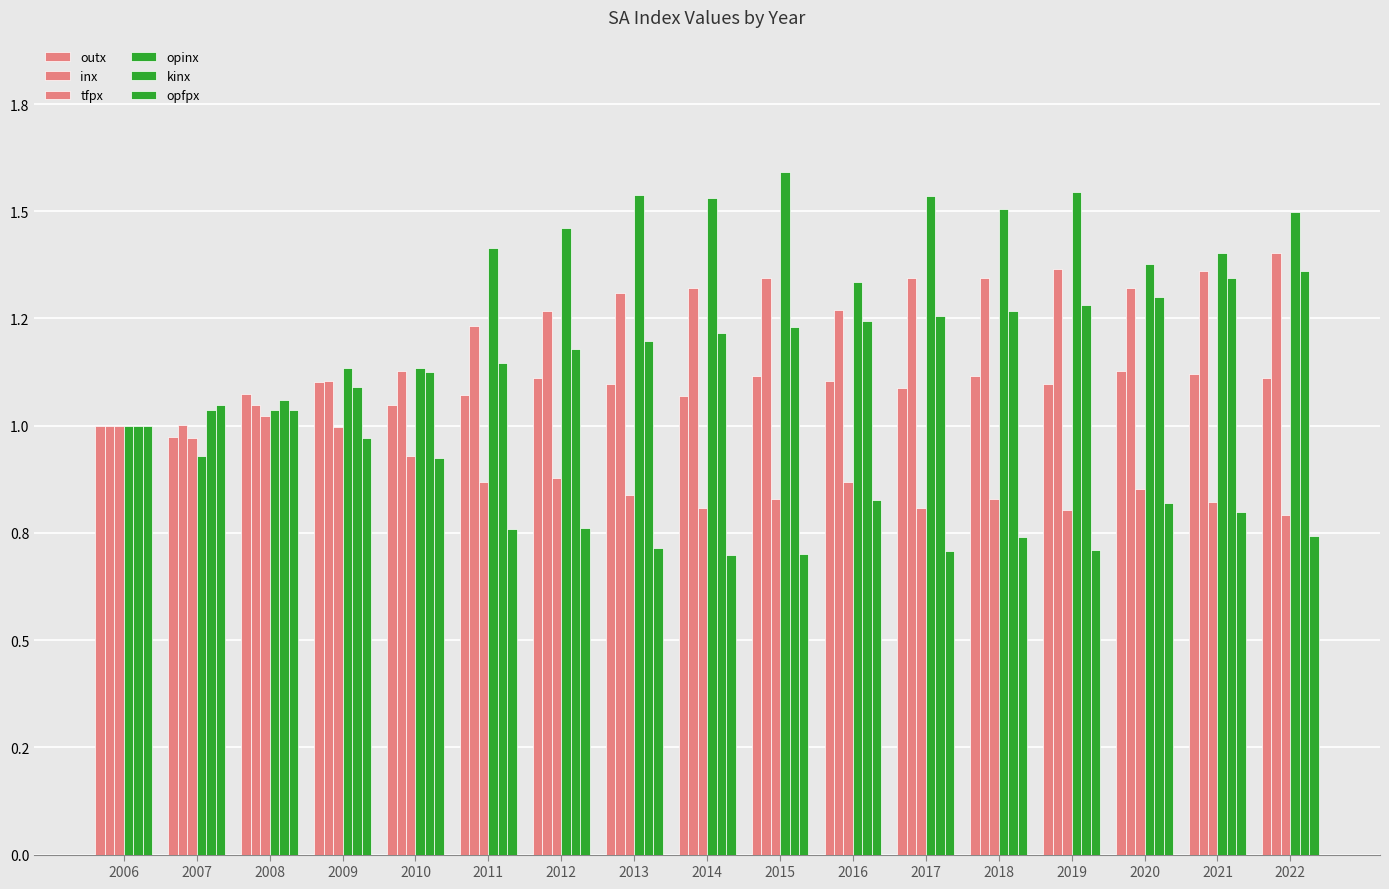

What is the sum of all opinx values?

23.0